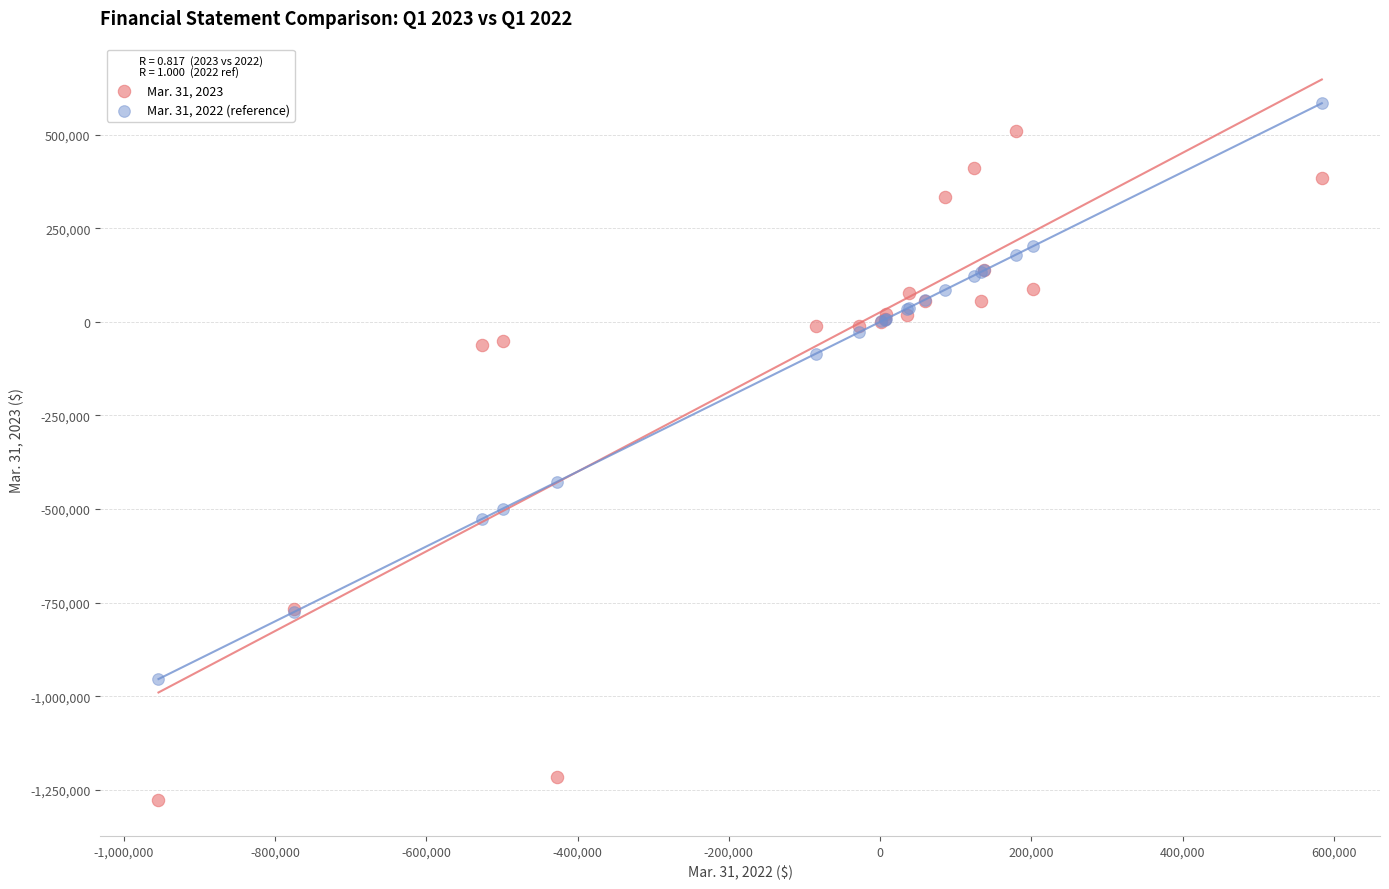

Across all series, what Y value is closest to -346588?

-427646